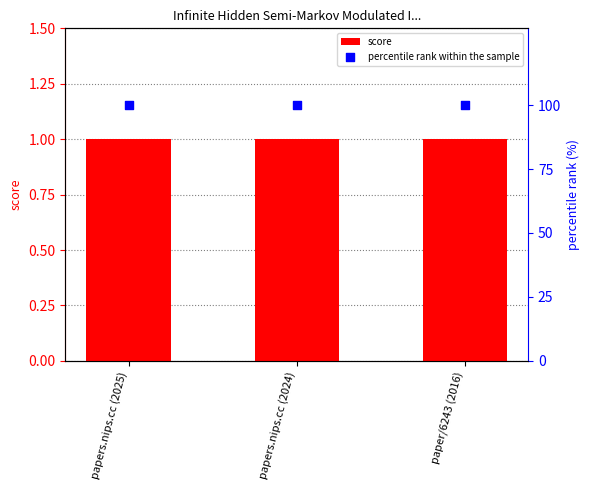

Which series contains the lowest Y value?

score